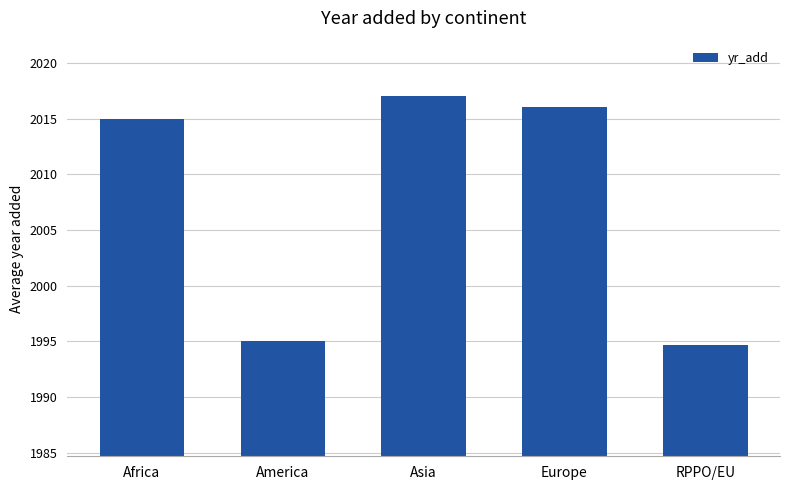

The chart shows a value of 3181.7 at Africa. True or false?

False